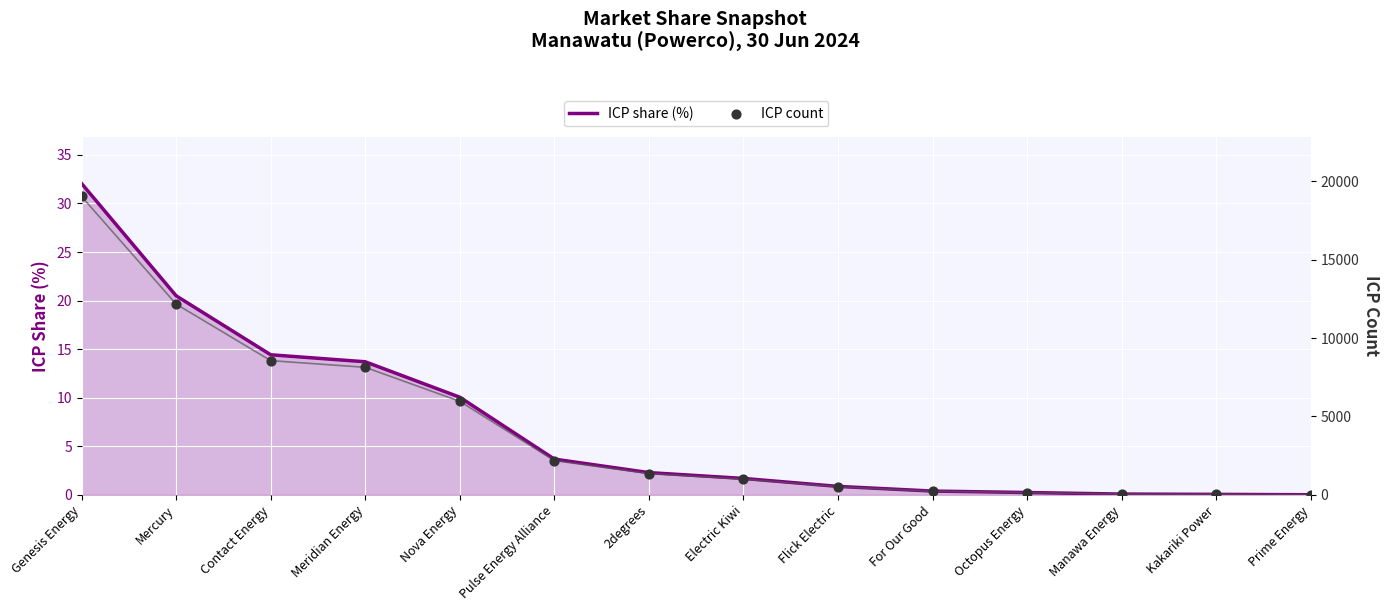

Which series contains the lowest Y value?

ICP share (%)